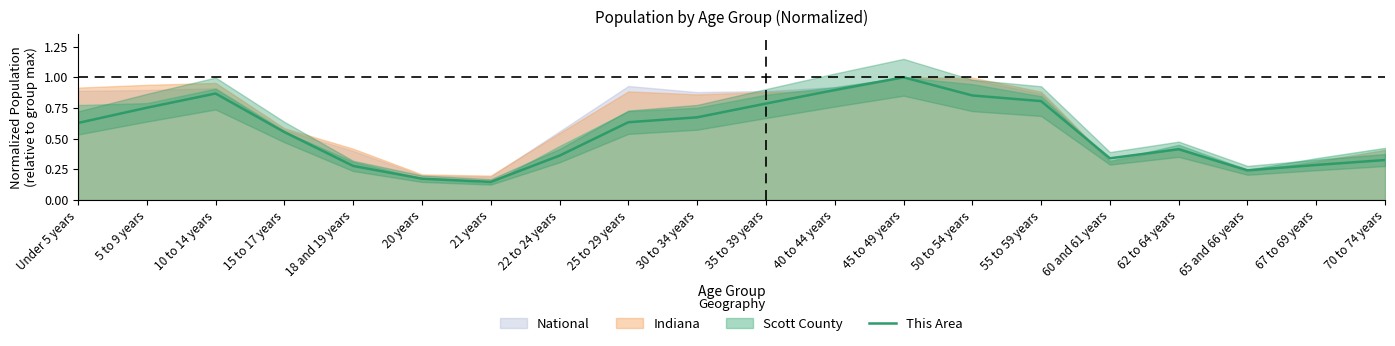

Which label corresponds to the largest value in the chart?

45 to 49 years